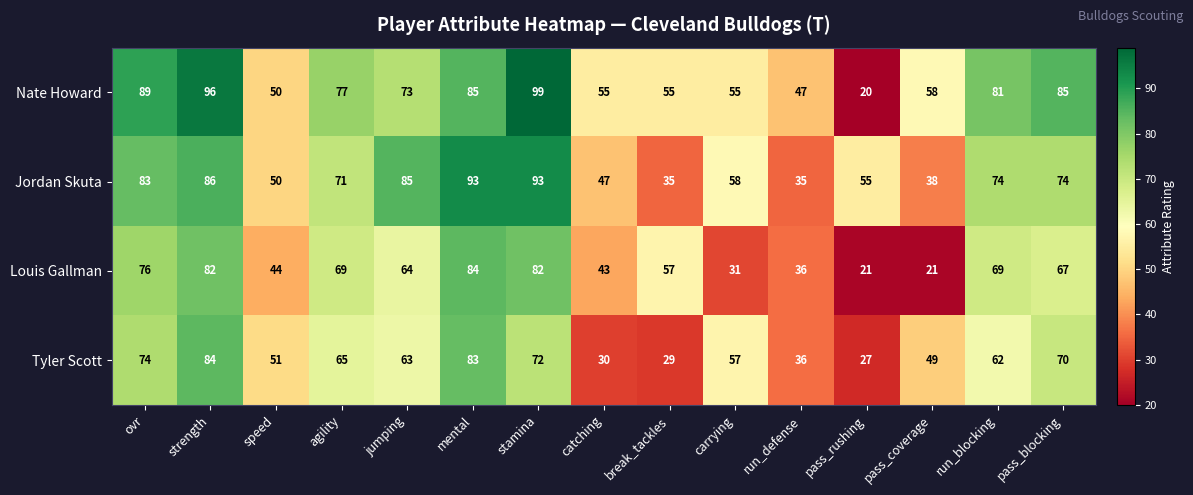

Which series has the widest spread of values?

Nate Howard